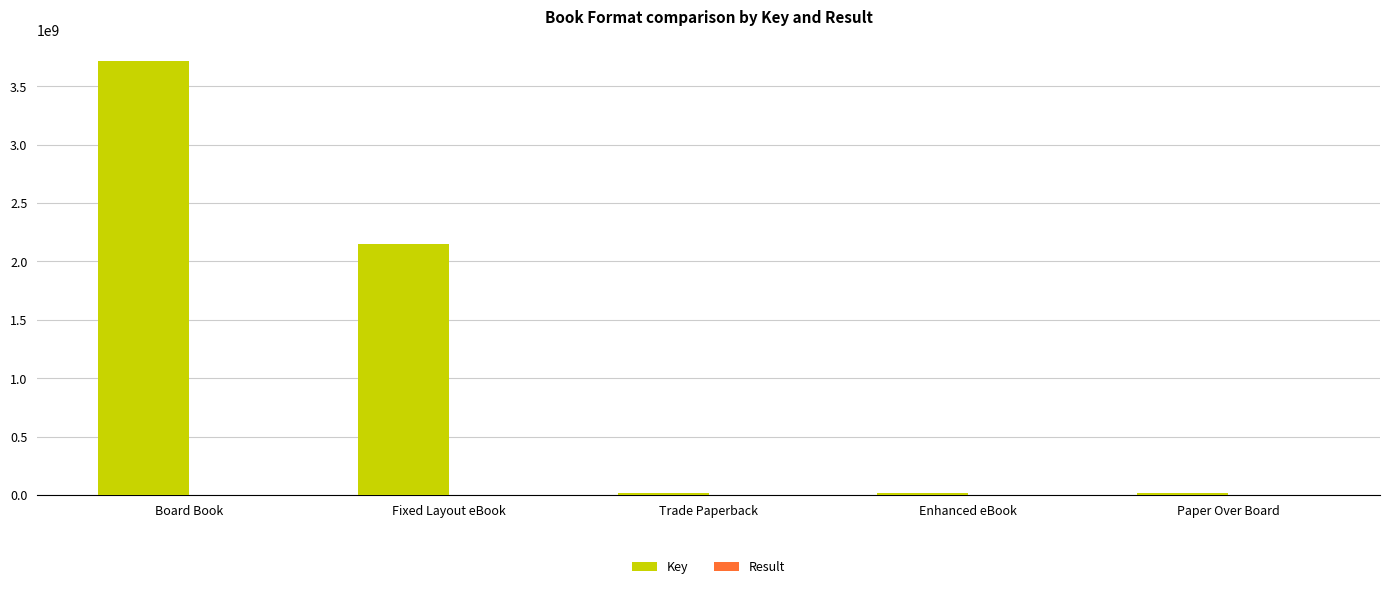

Which category has the highest value in the Key series?

Board Book